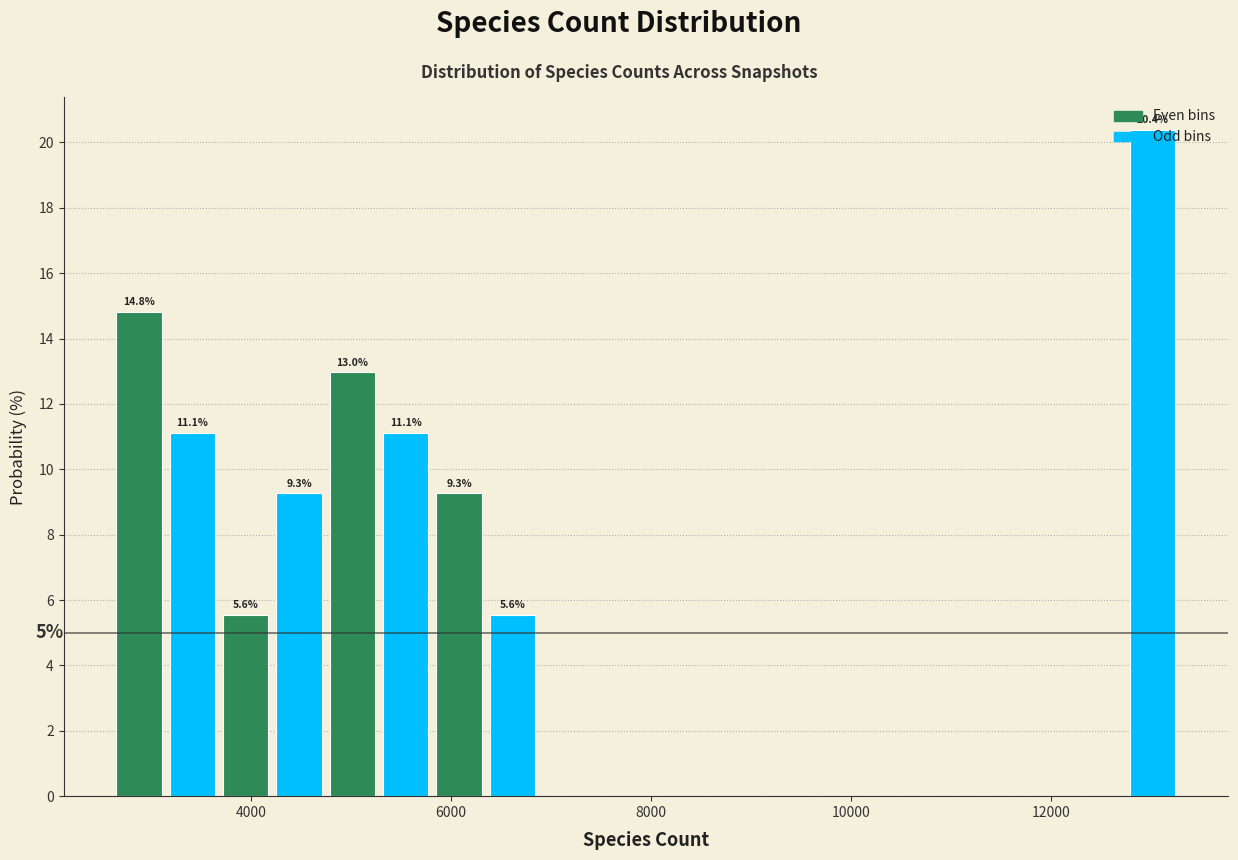

Read against the x-axis, roughly where is the centre of the tallest bar?

13000